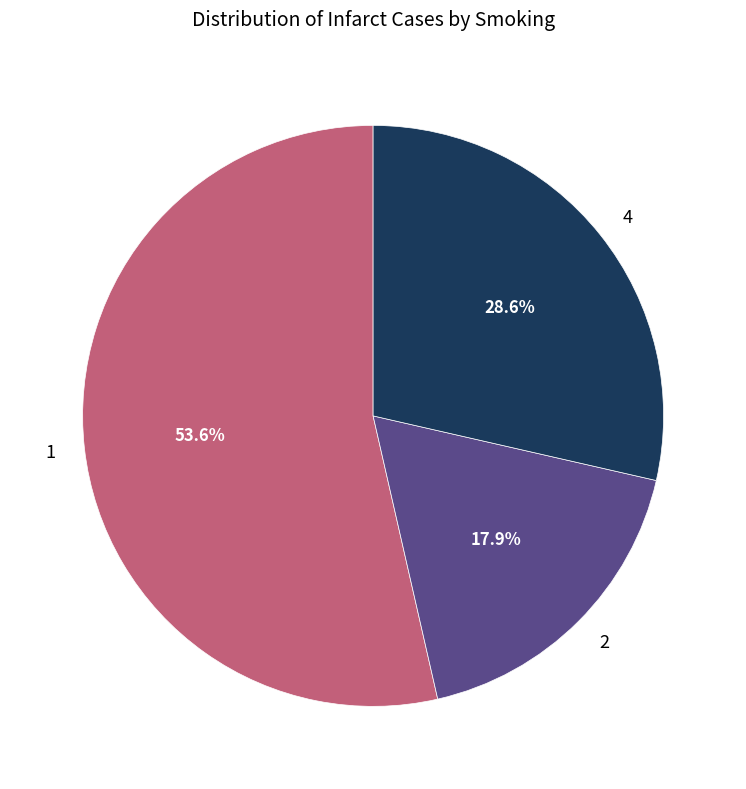

Rank the categories by value from lowest to highest.

2, 4, 1